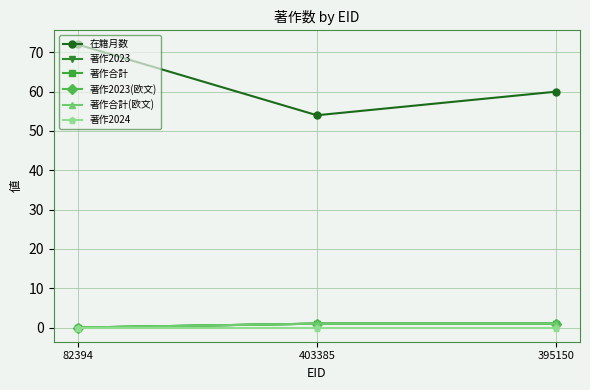

Is this an area chart (filled region under the line)?

No